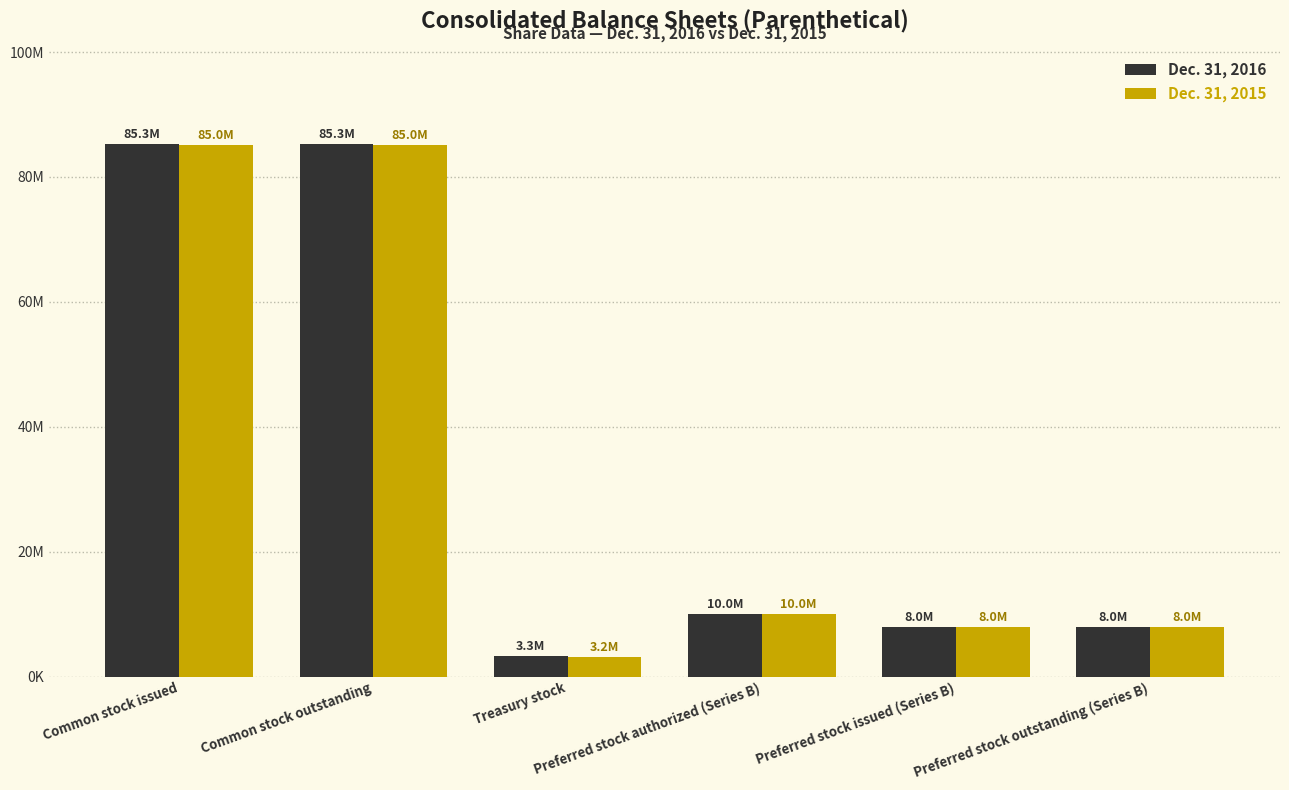

What are all the series names shown in the legend?

Dec. 31, 2016, Dec. 31, 2015